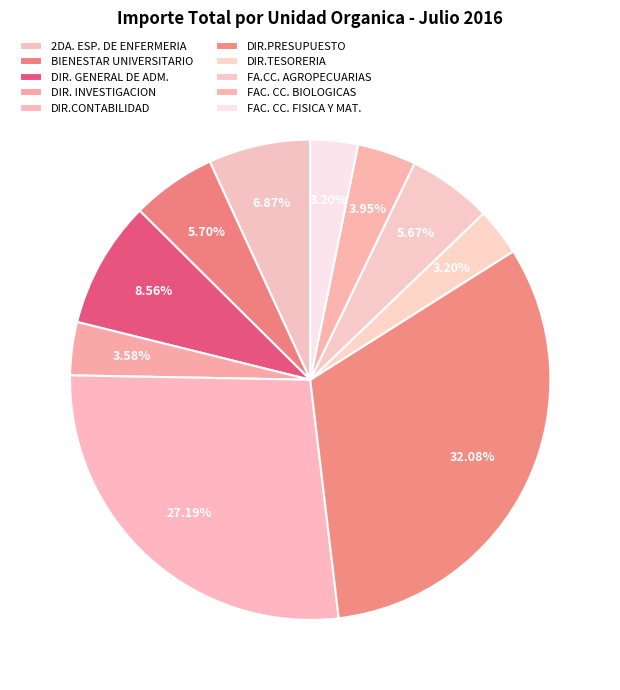

Do DIR.PRESUPUESTO and DIR. GENERAL DE ADM. together represent more than half of the pie?

No